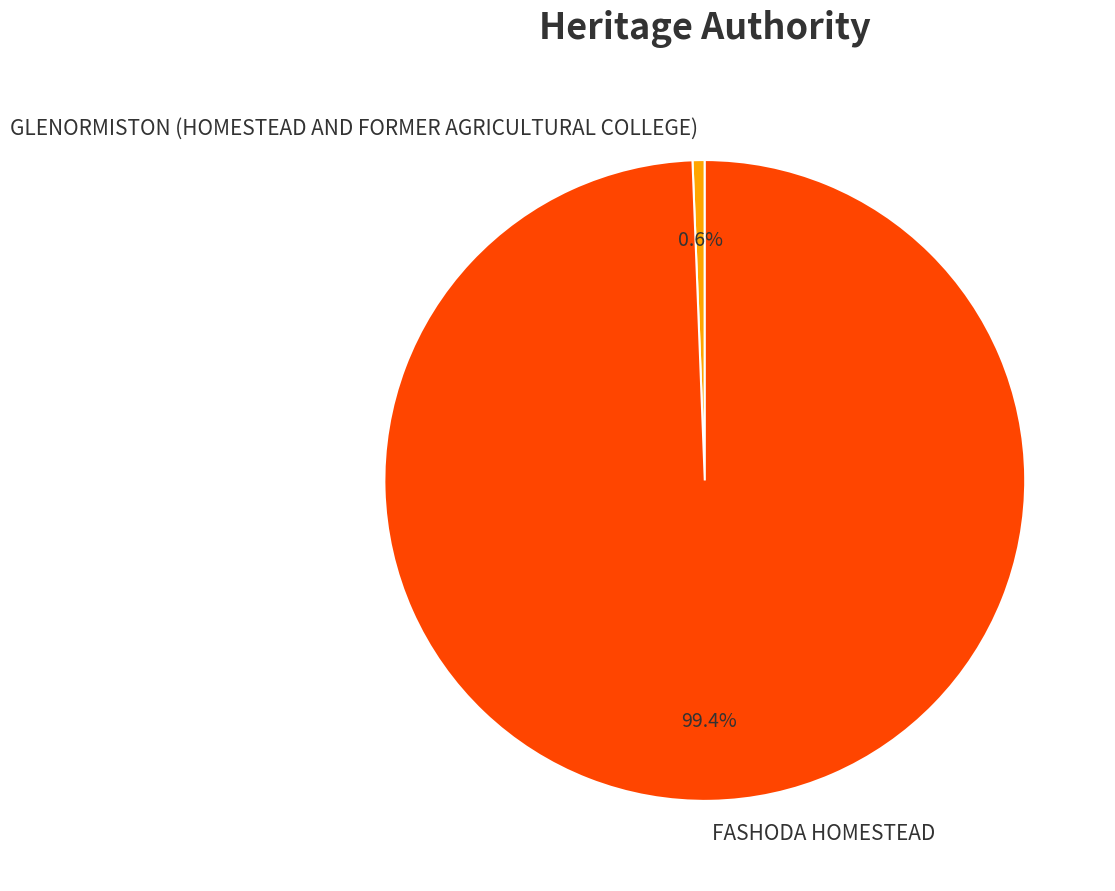

Between FASHODA HOMESTEAD and GLENORMISTON (HOMESTEAD AND FORMER AGRICULTURAL COLLEGE), which is larger?

FASHODA HOMESTEAD